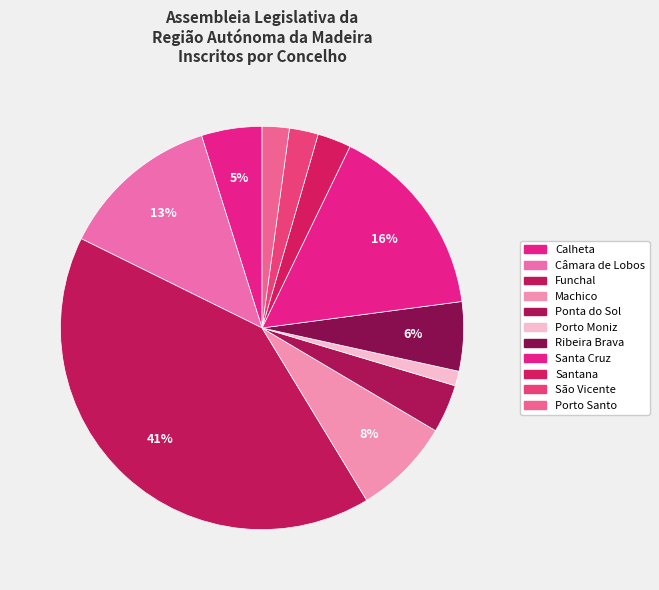

The Porto Santo slice represents 11% of the pie. True or false?

False